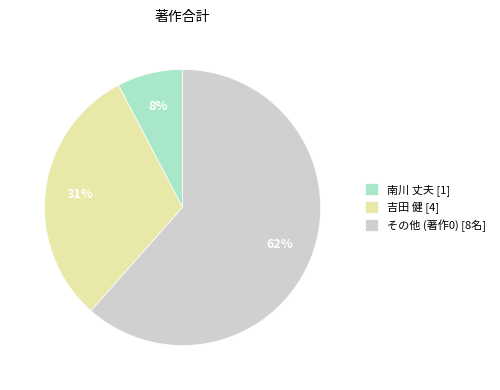

To the nearest percent, what is the average slice percentage?

33%